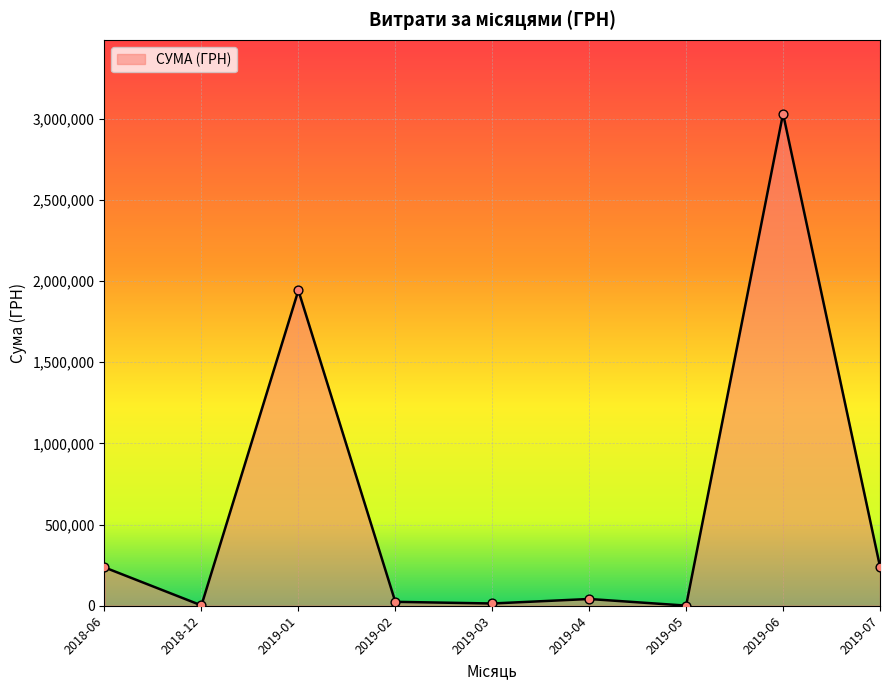

At which label is the value closest to 1516393?

2019-01